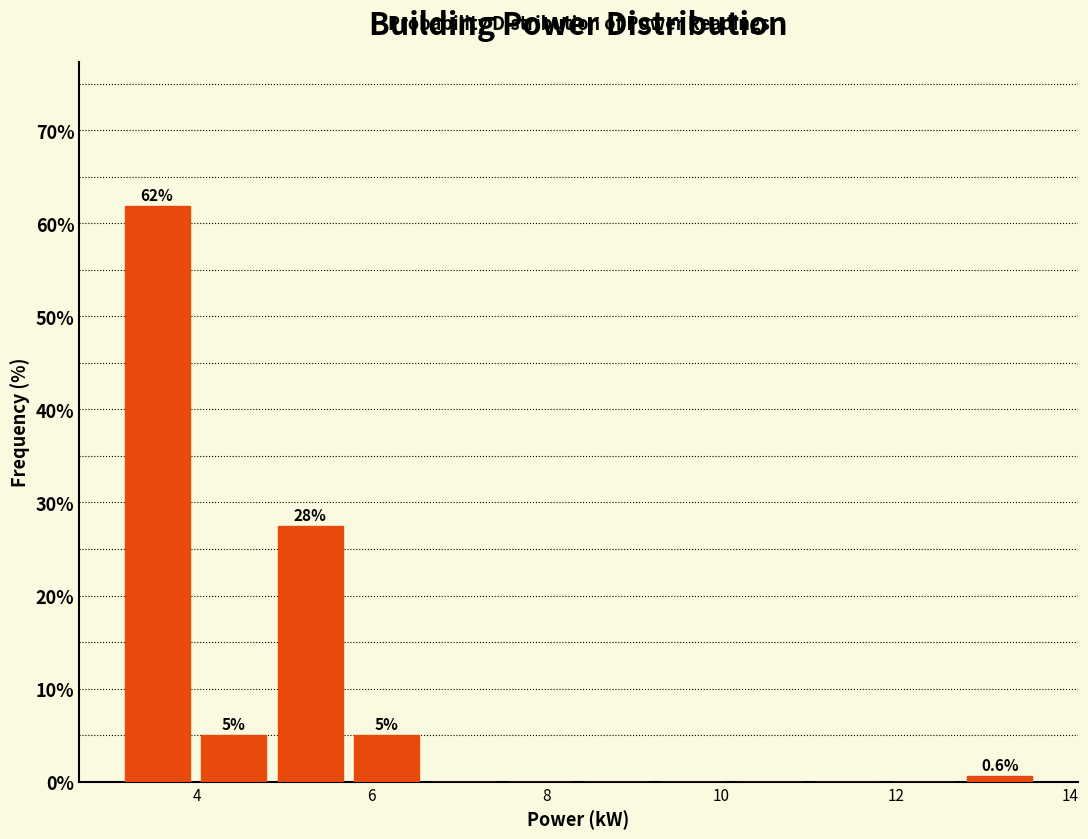

Which range on the x-axis has the tallest bar?

3.2 to 4.0